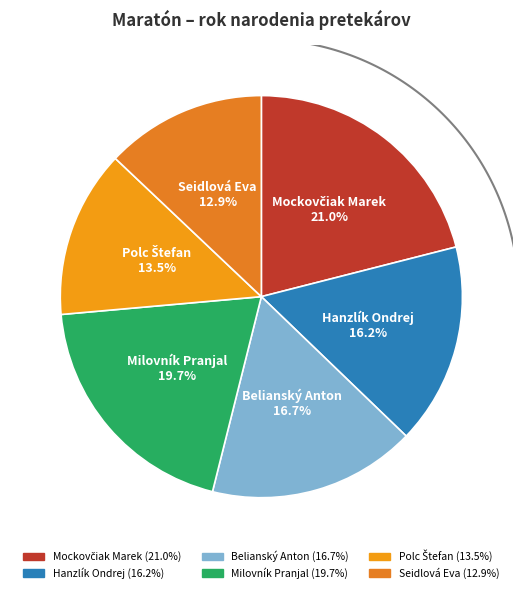

Is it true that Mockovčiak Marek is 21% of the pie?

True